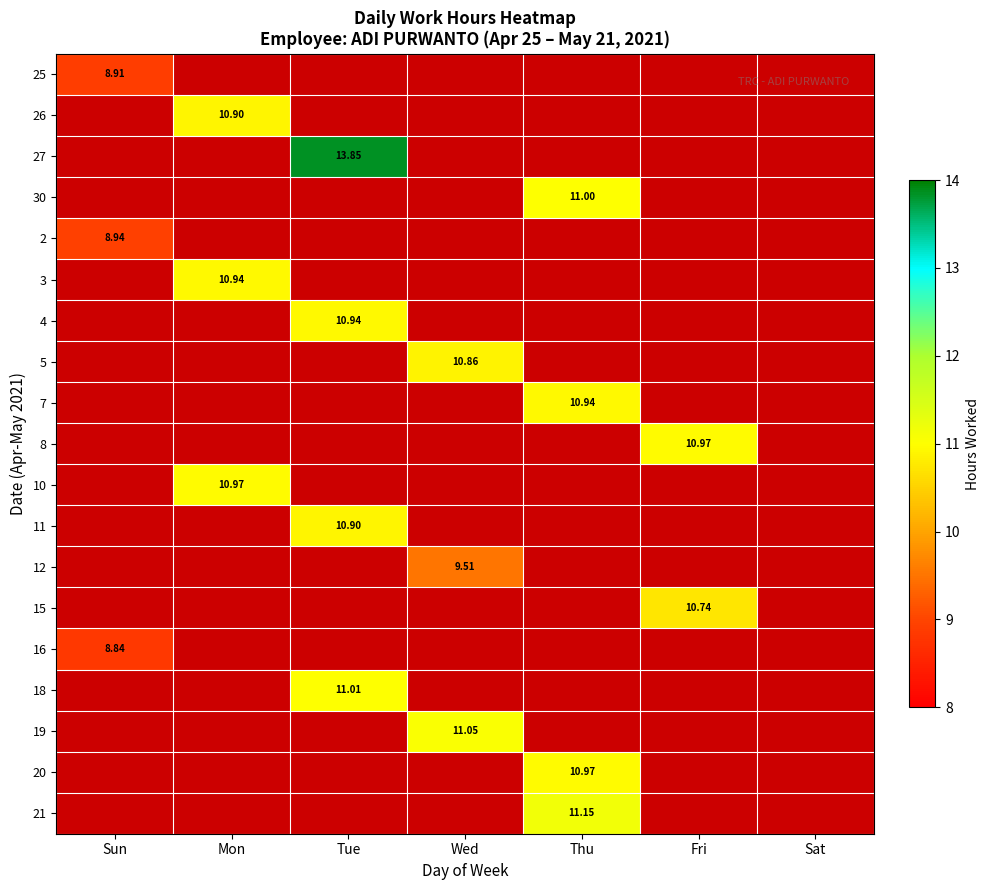

List the labels in order of 16 value, largest first.

Sun, Mon, Tue, Wed, Thu, Fri, Sat